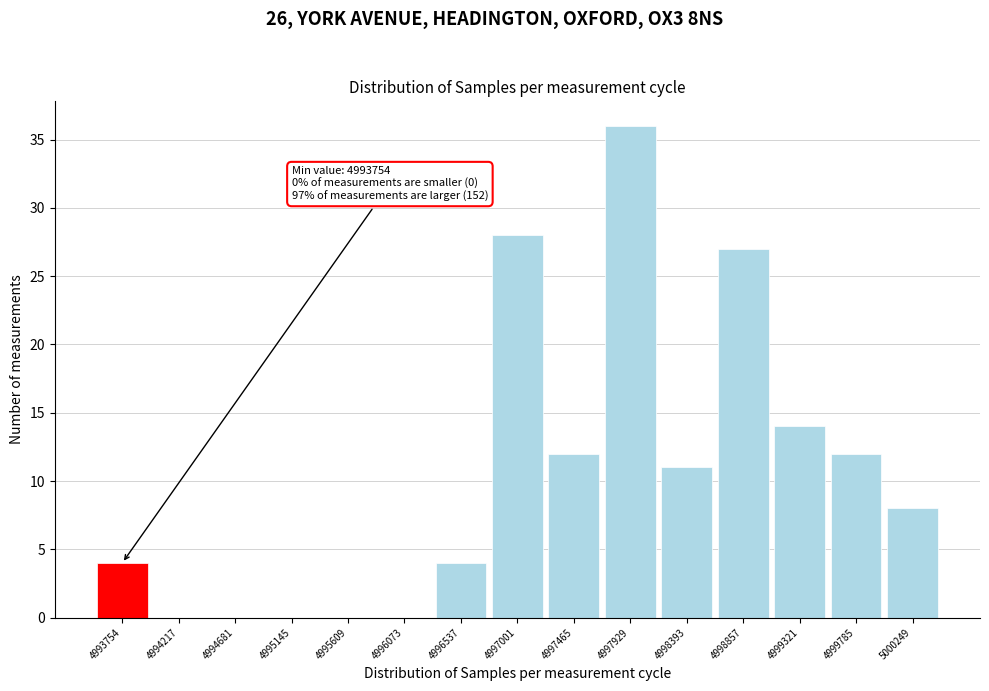

Reading left to right, what are all the values shown in this chart?

4993754=4	4994217=0	4994681=0	4995145=0	4995609=0	4996073=0	4996537=4	4997001=28	4997465=12	4997929=36	4998393=11	4998857=27	4999321=14	4999785=12	5000249=8